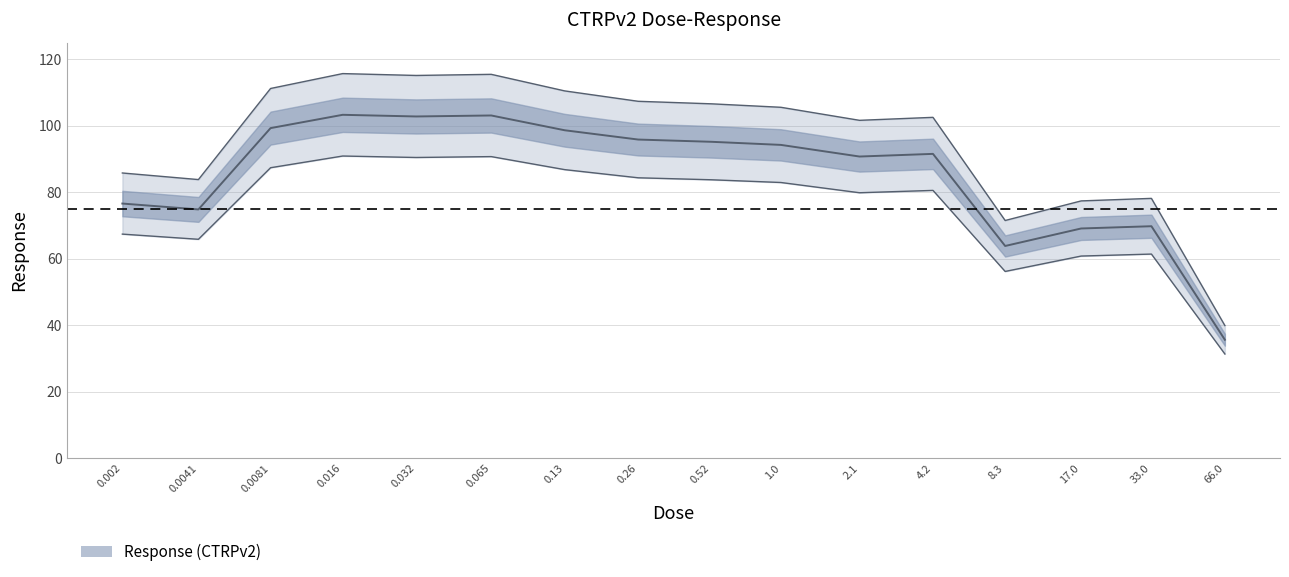

Rank the categories by value from lowest to highest.

66.0, 8.3, 17.0, 33.0, 0.0041, 0.002, 2.1, 4.2, 1.0, 0.52, 0.26, 0.13, 0.0081, 0.032, 0.065, 0.016